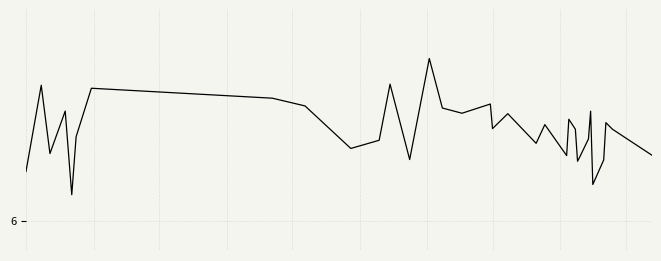

True or false: there are more than 0 points higher than both neighbors.

True